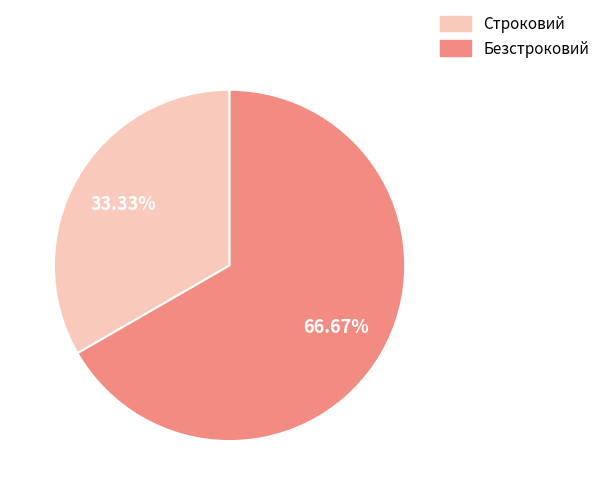

To the nearest percent, what portion does Безстроковий represent?

67%